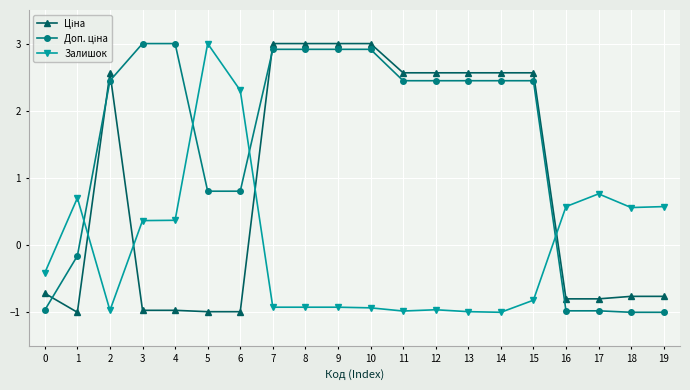

What is the spread (max minus min) of values at 4?

4.0